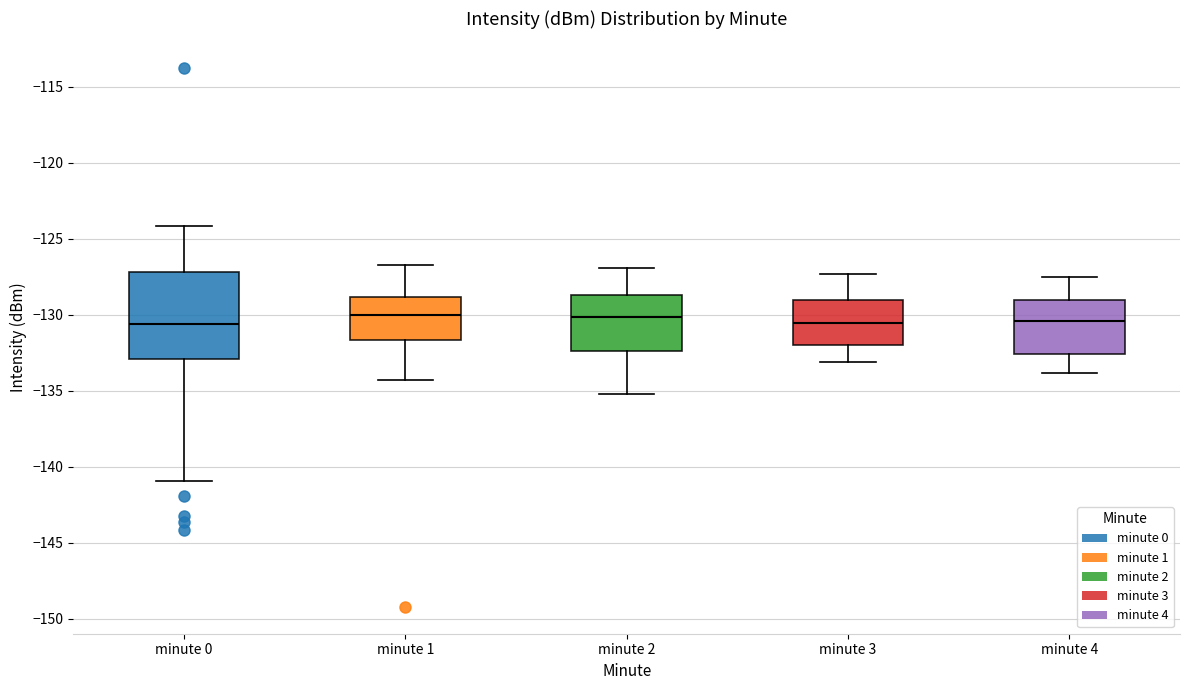

Which box is the tallest, from its lower edge to its upper edge?

minute 0